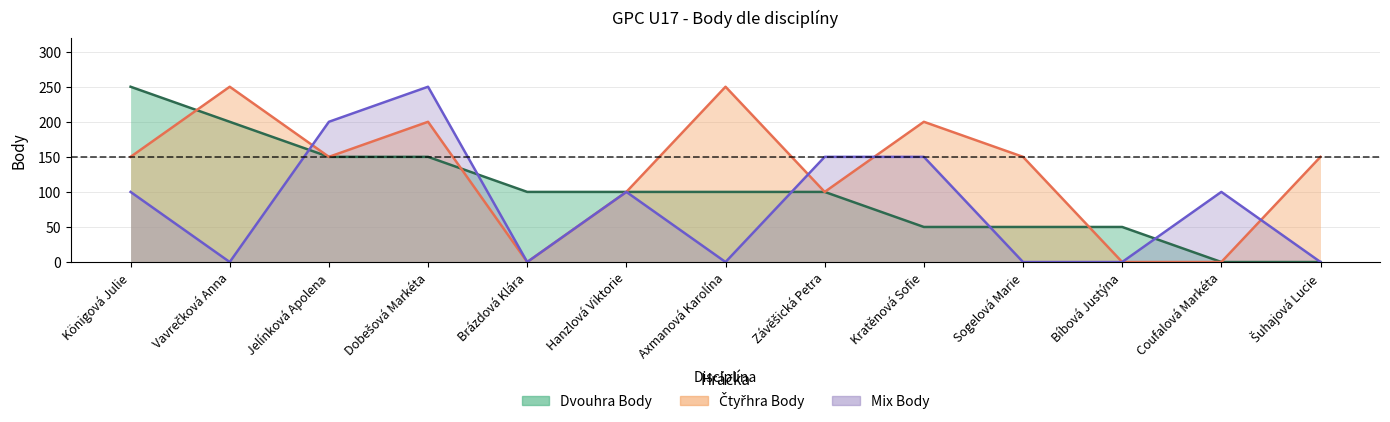

Which category has the highest value in the Mix Body series?

Dobešová Markéta